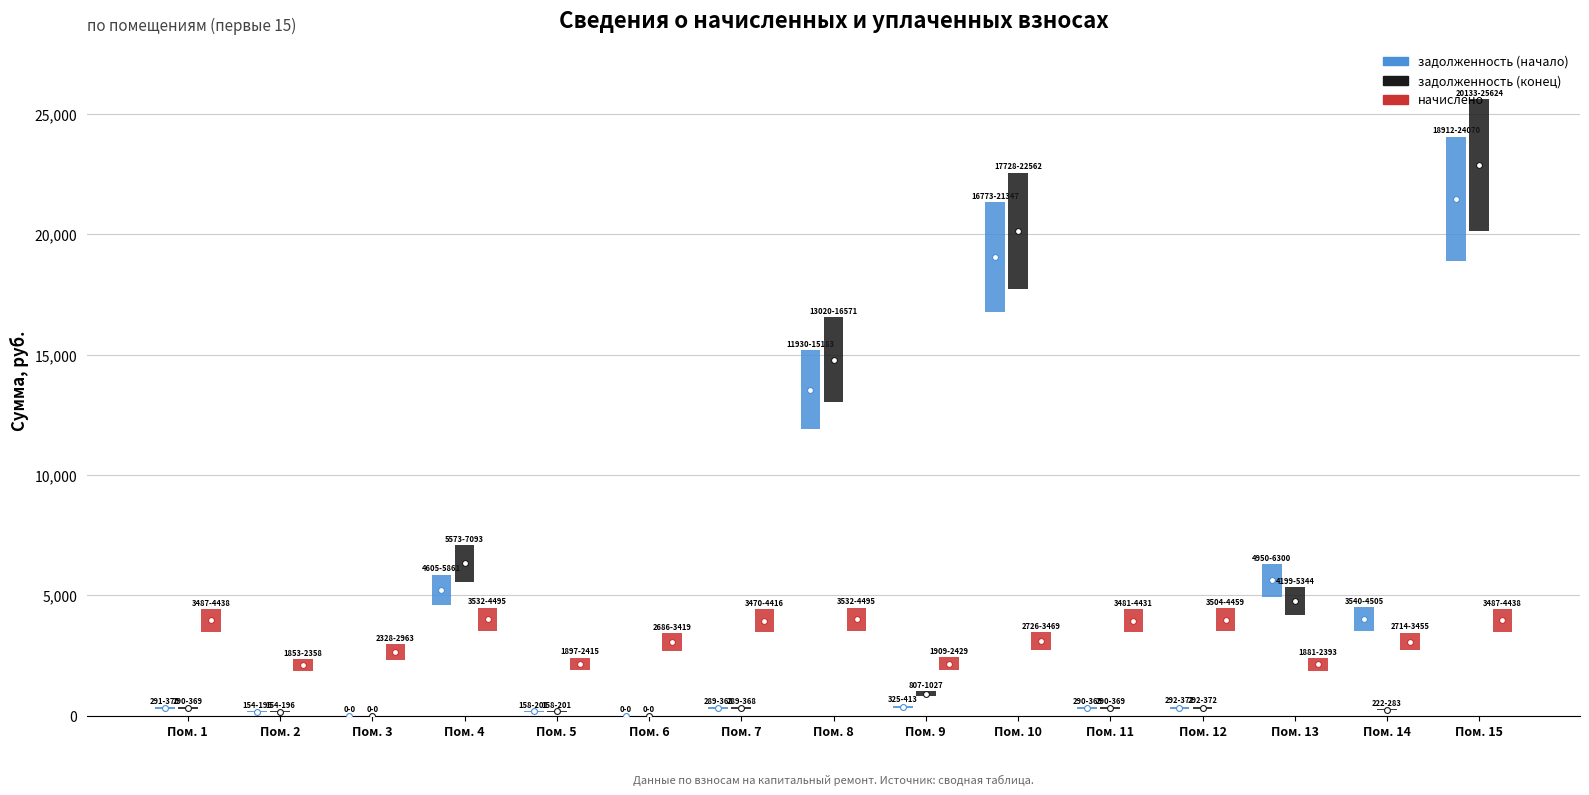

Is the value of задолженность (конец) at Пом. 14 greater than the value of начислено at Пом. 8?

No